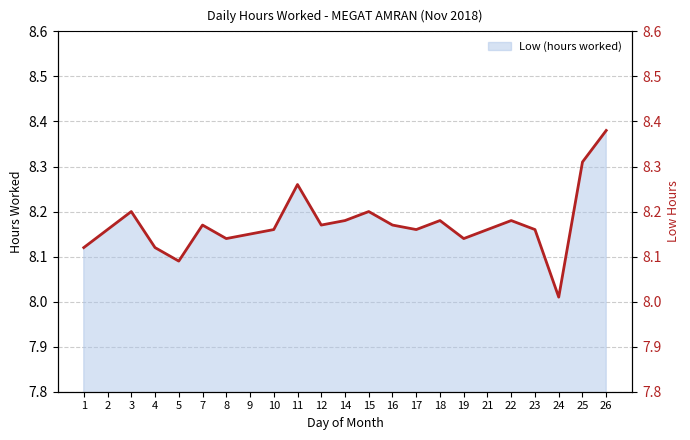

Rank the categories by value from lowest to highest.

24, 5, 1, 4, 8, 19, 9, 2, 10, 17, 21, 23, 7, 12, 16, 14, 18, 22, 3, 15, 11, 25, 26